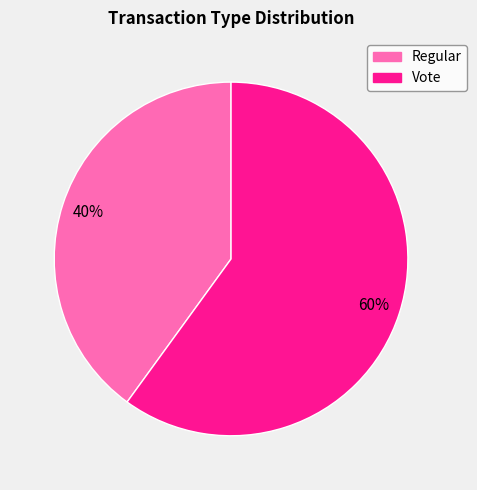

Is it true that Vote is 60% of the pie?

True